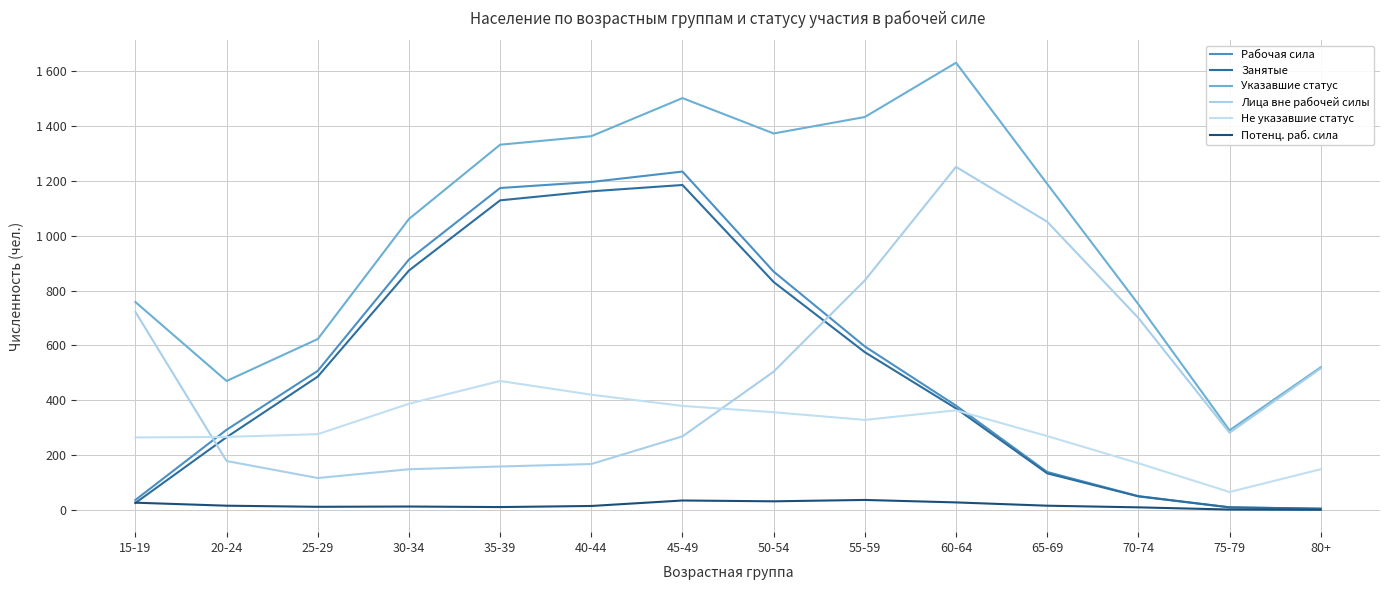

Does the chart have visible grid lines?

Yes